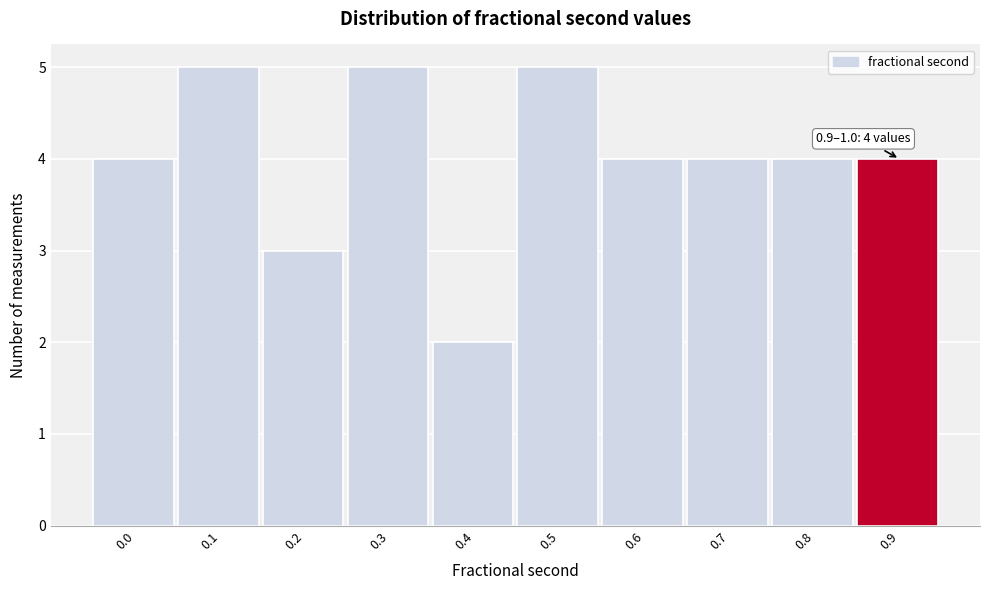

Reading right to left, extract all data points from this chart.

4	4	4	4	5	2	5	3	5	4